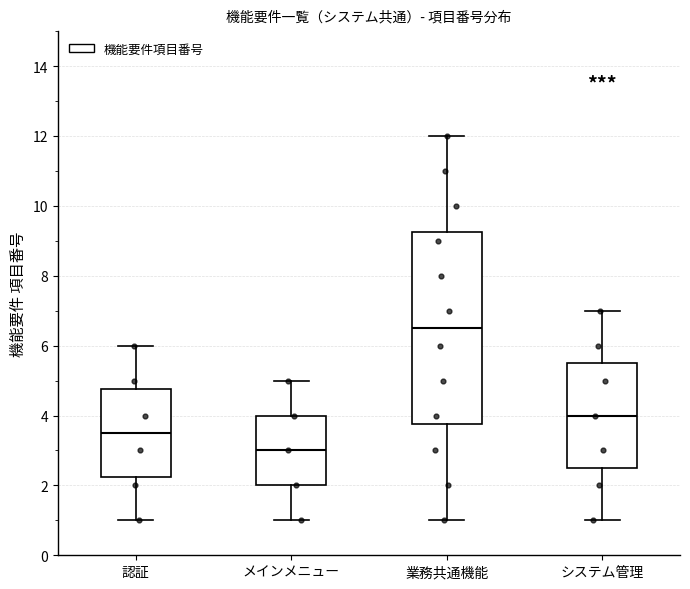

Which box has the lowest median line?

メインメニュー